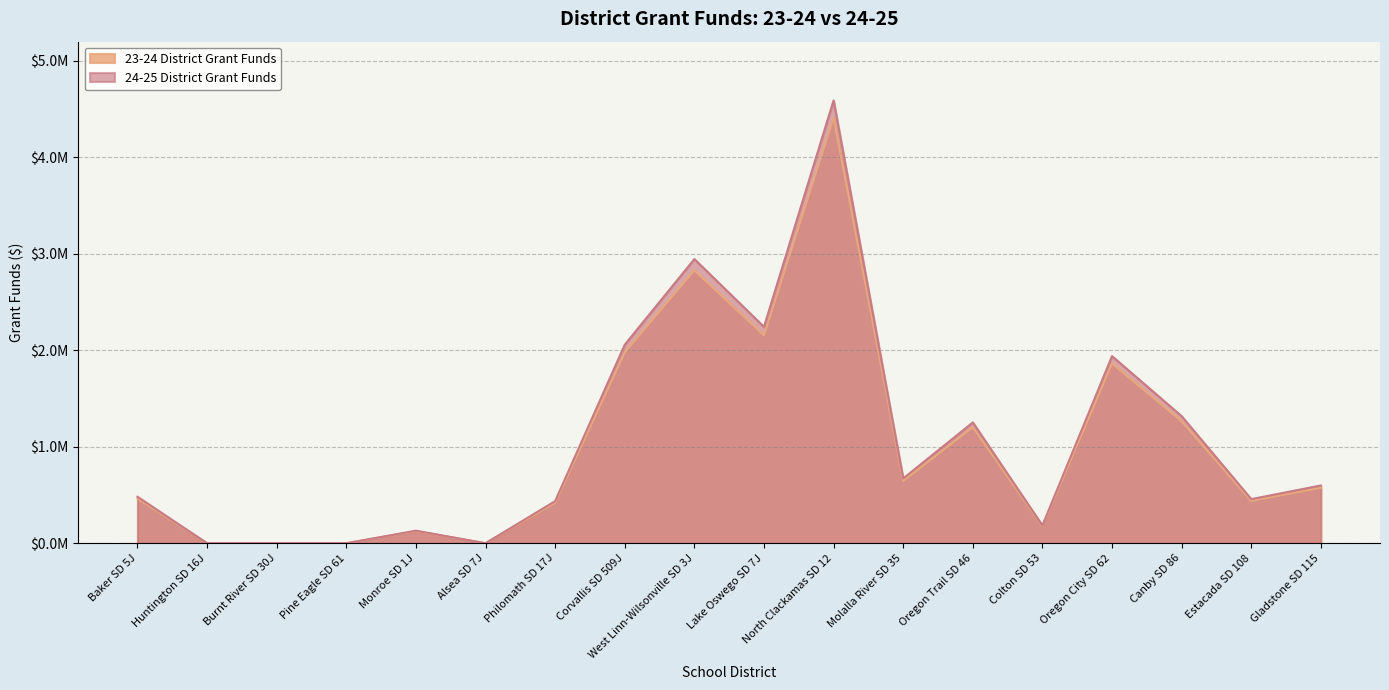

At which category does the chart reach its minimum across all series?

Huntington SD 16J